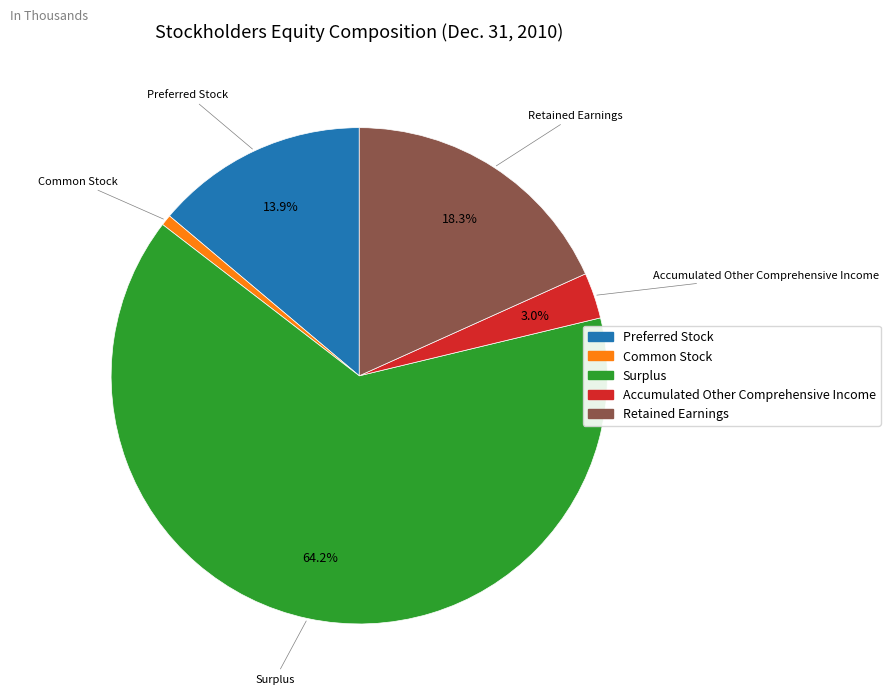

Is there a majority slice in this chart?

Yes